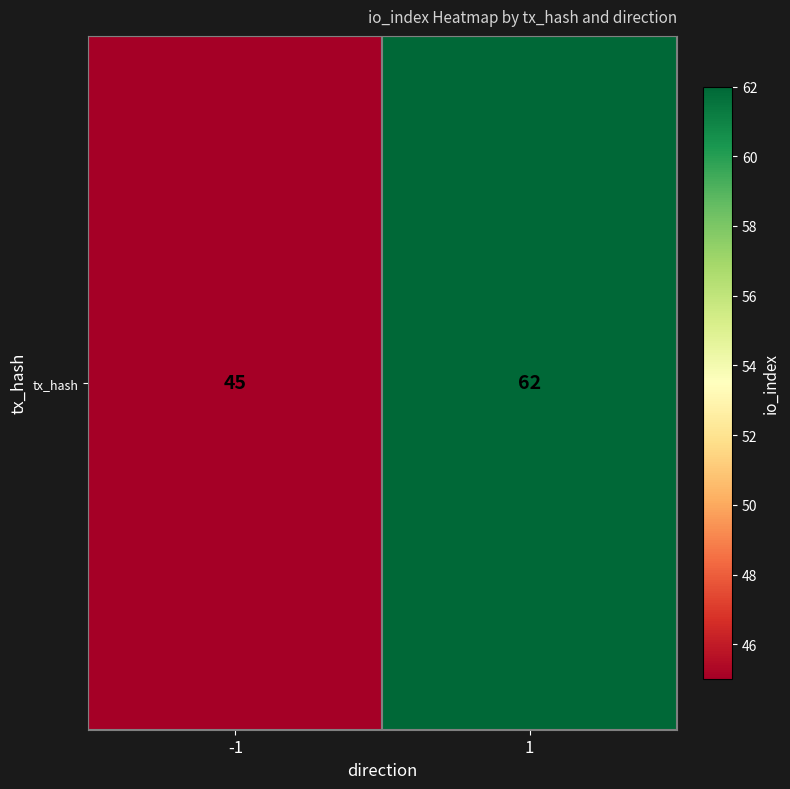

Reading right to left, what are all the values shown in this chart?

62	45